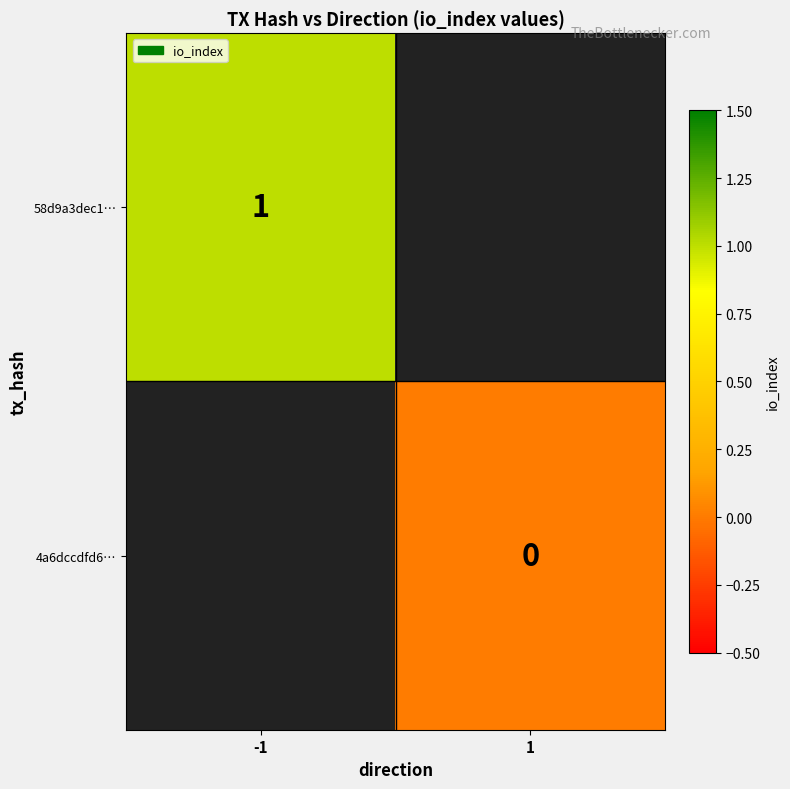

At how many categories does at least one series exceed 0?

1